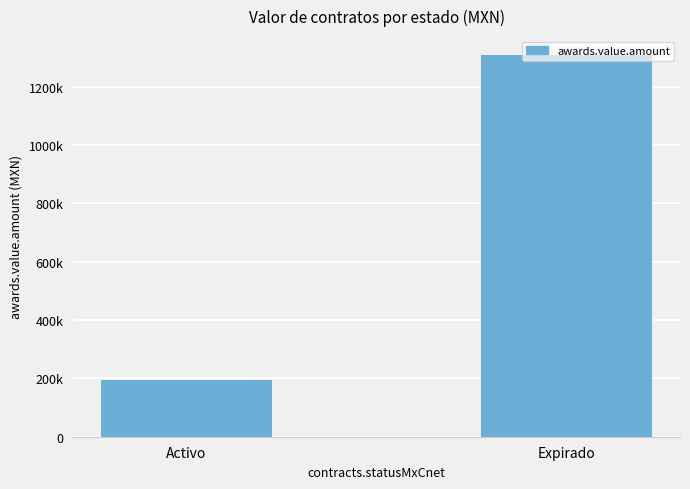

Are the bars horizontal?

No